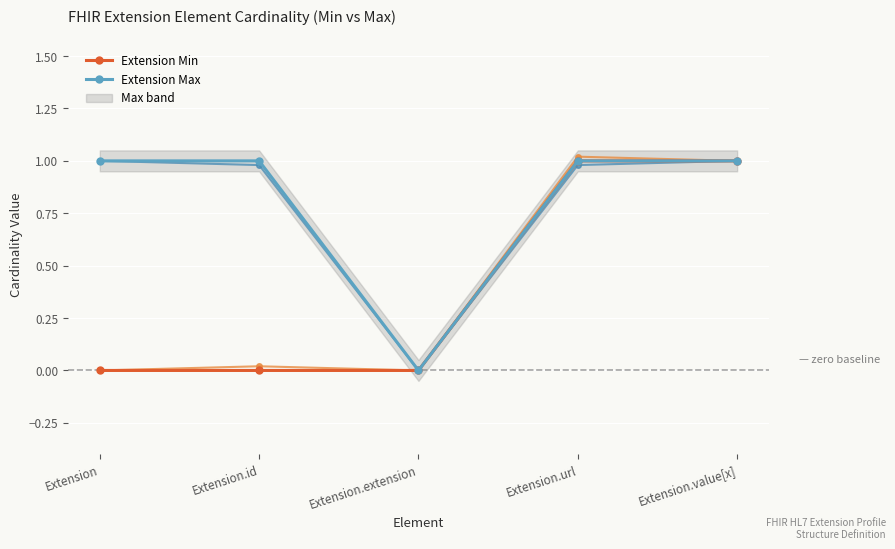

What position from the right is Extension?

5